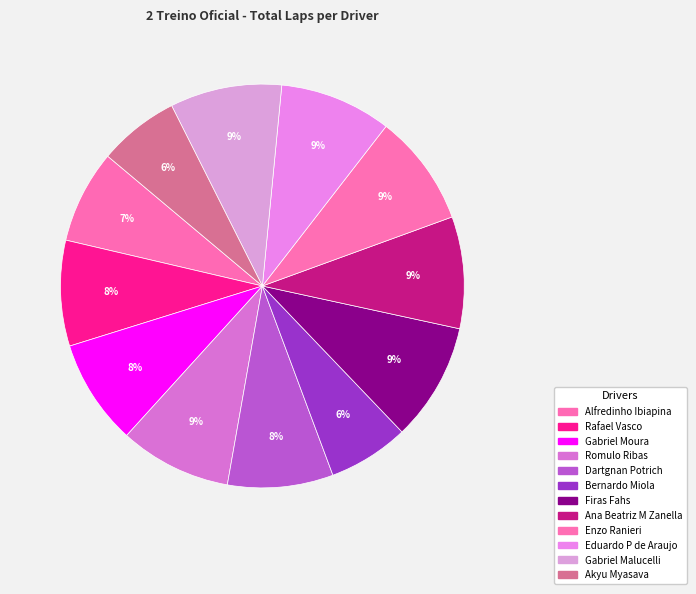

To the nearest percent, what is the combined percentage of Alfredinho Ibiapina and Ana Beatriz M Zanella?

16%